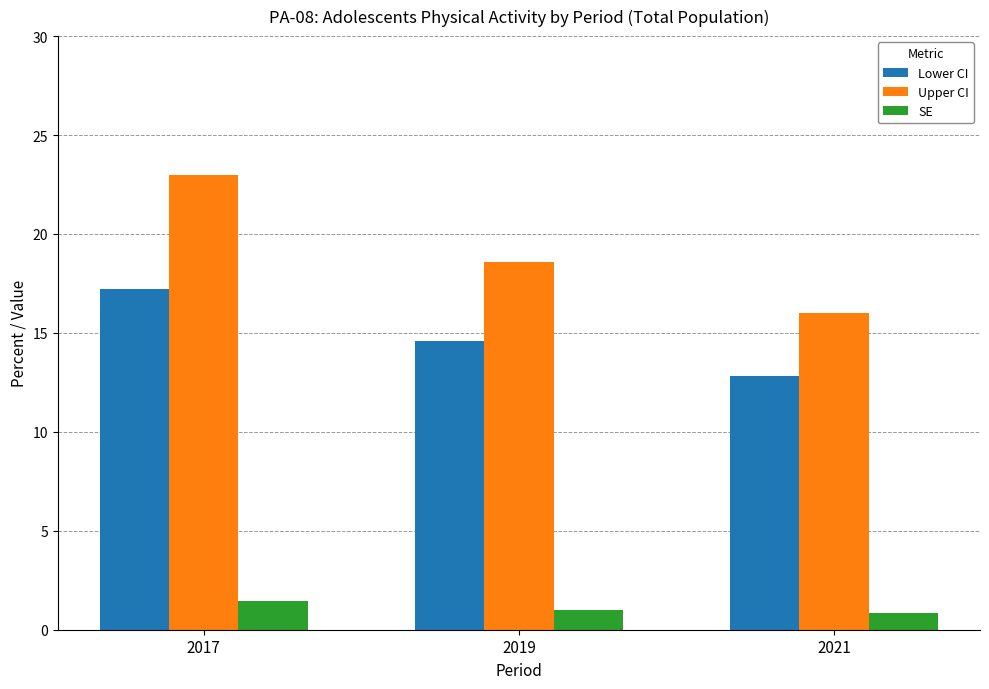

Rank the series by their average value, from lowest to highest.

SE, Lower CI, Upper CI